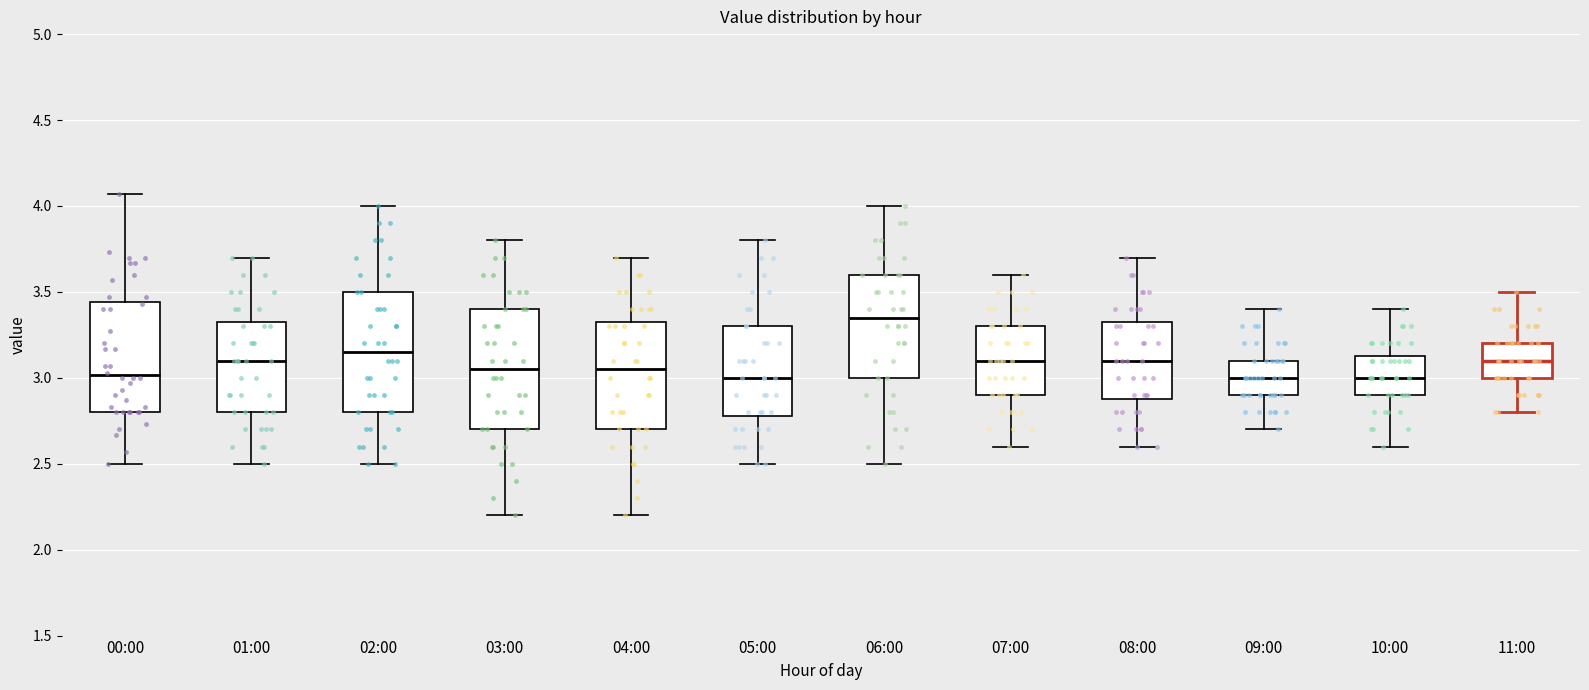

Where does the median line of the box for 08:00 sit on the y-axis? The values are not printed on the chart, so give them approximately, as read against the axis.

3.10